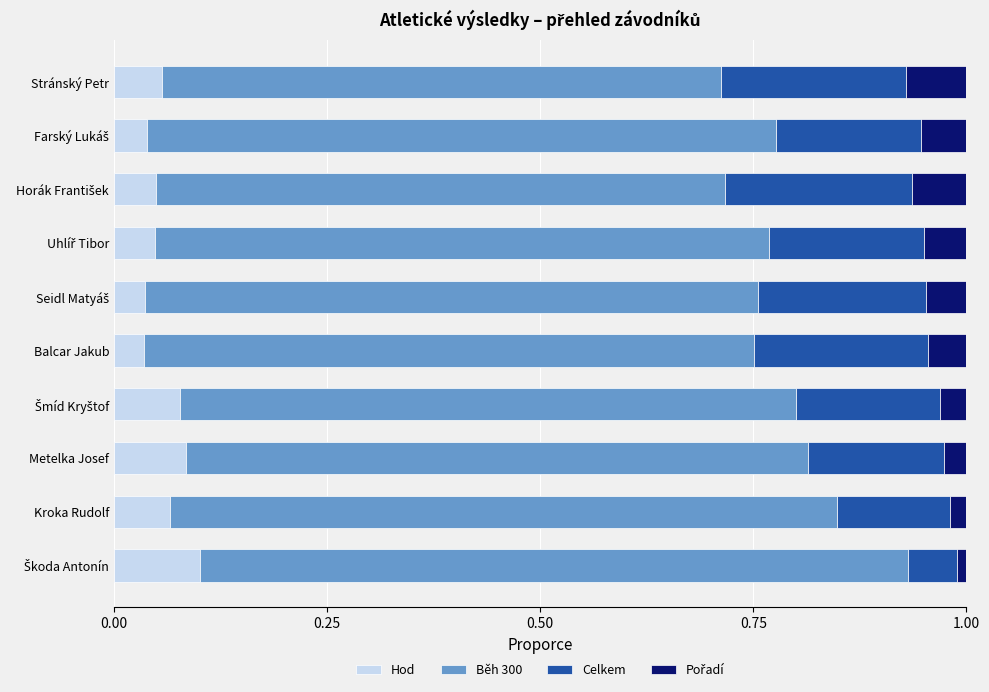

What is the sum of all Hod values?

0.6